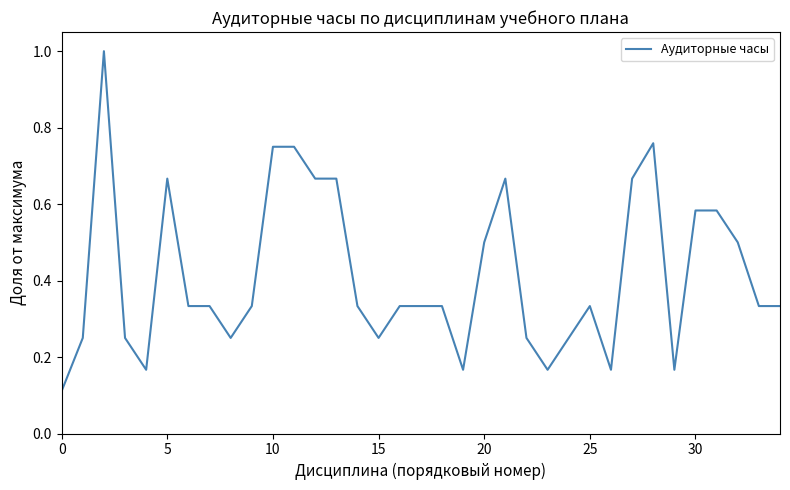

What is the greatest value displayed?

1.0